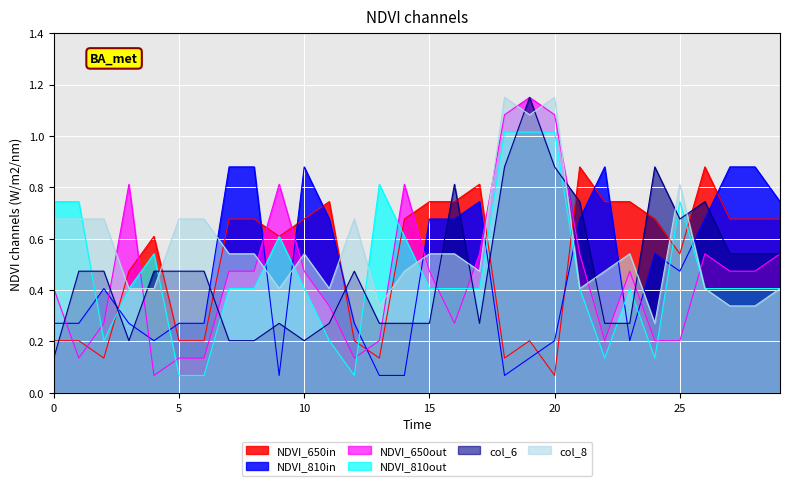

Which series has the widest spread of values?

NDVI_650out